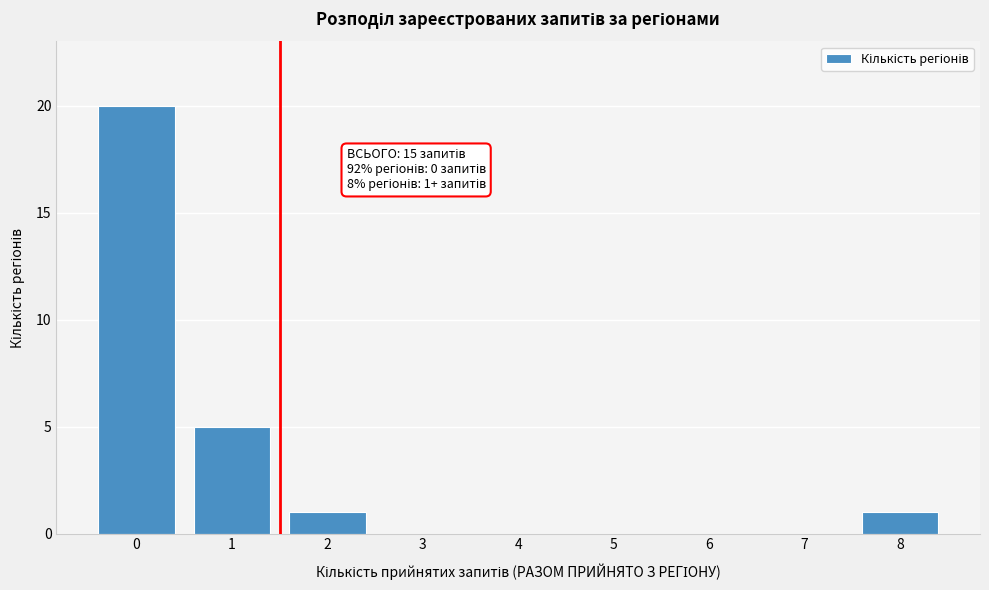

Reading left to right, transcribe all the data shown in this chart.

0=20	1=5	2=1	3=0	4=0	5=0	6=0	7=0	8=1